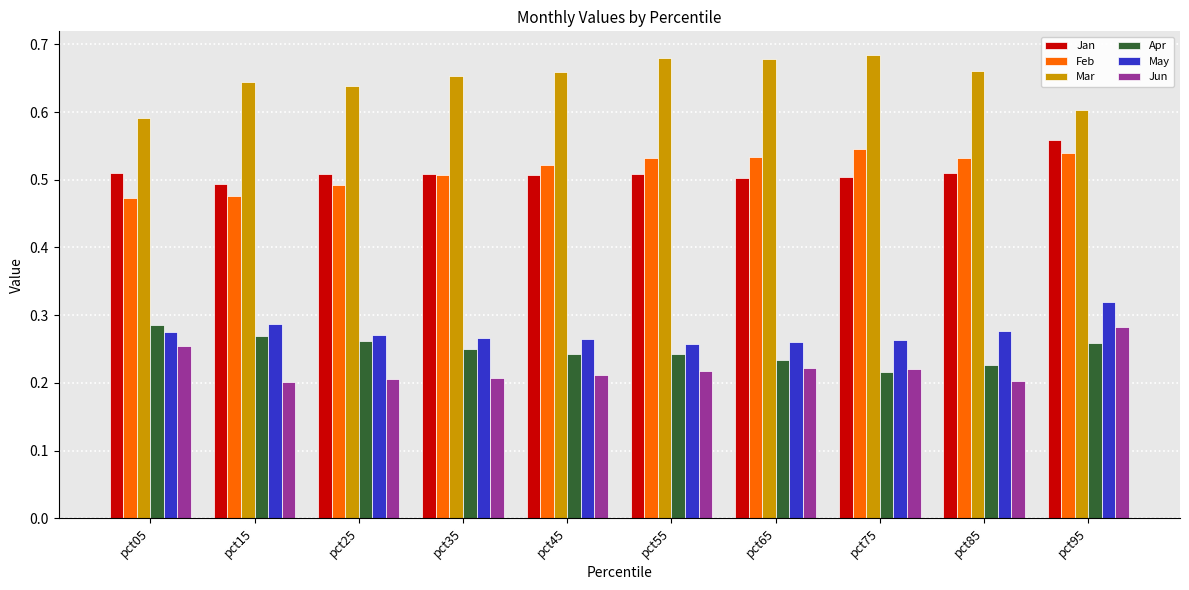

What are all the series names shown in the legend?

Jan, Feb, Mar, Apr, May, Jun